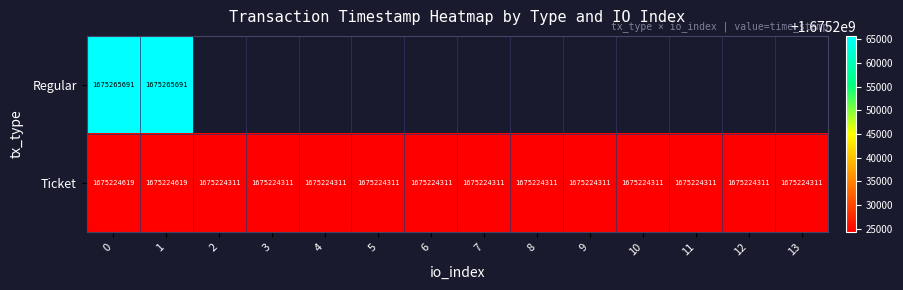

List the labels in order of row_1 value, smallest first.

2, 3, 4, 5, 6, 7, 8, 9, 10, 11, 12, 13, 0, 1